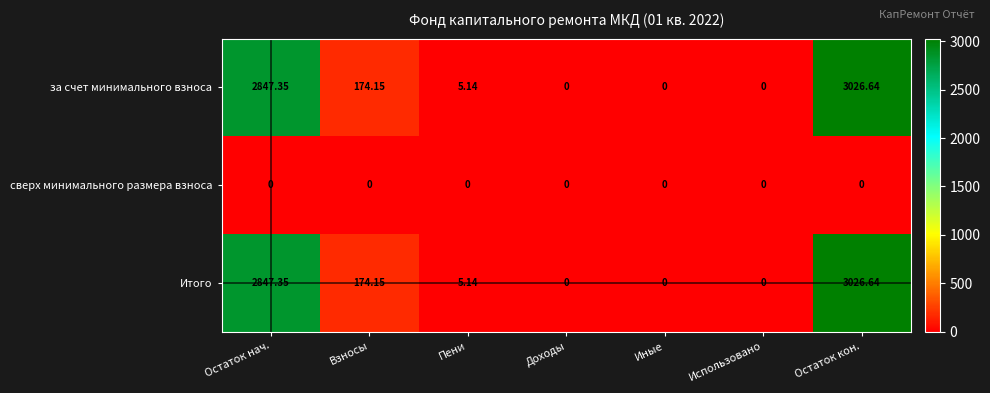

At which category does the chart reach its peak across all series?

Остаток кон.